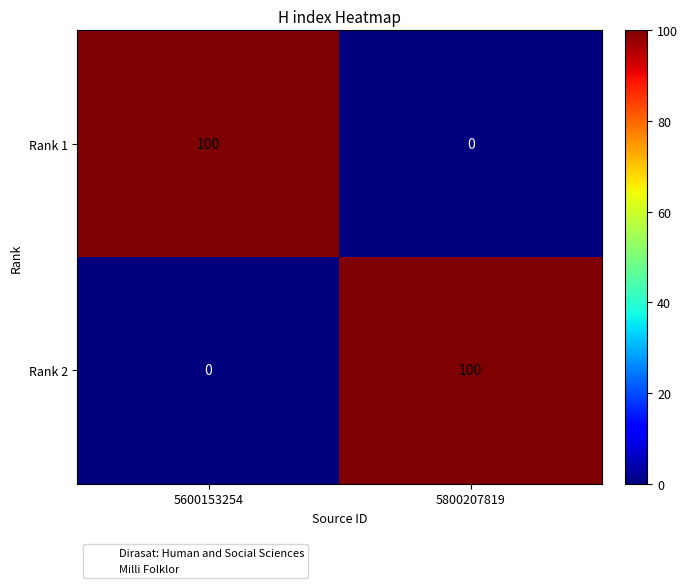

What is the total value across all series at 5800207819?

100